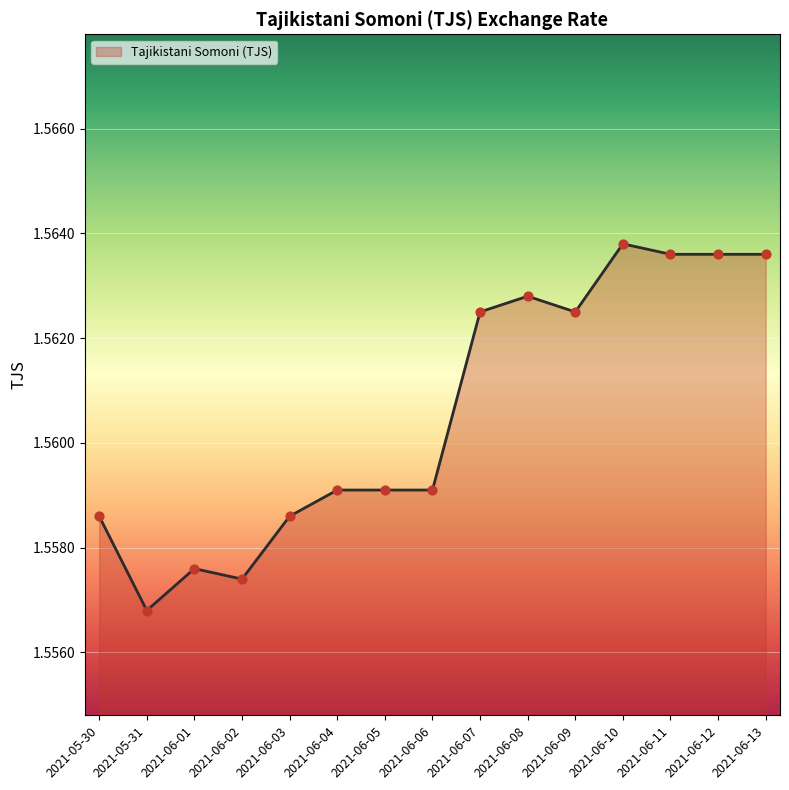

Approximately how many times larger is the value at 2021-05-31 compared to 2021-06-13?

1.0